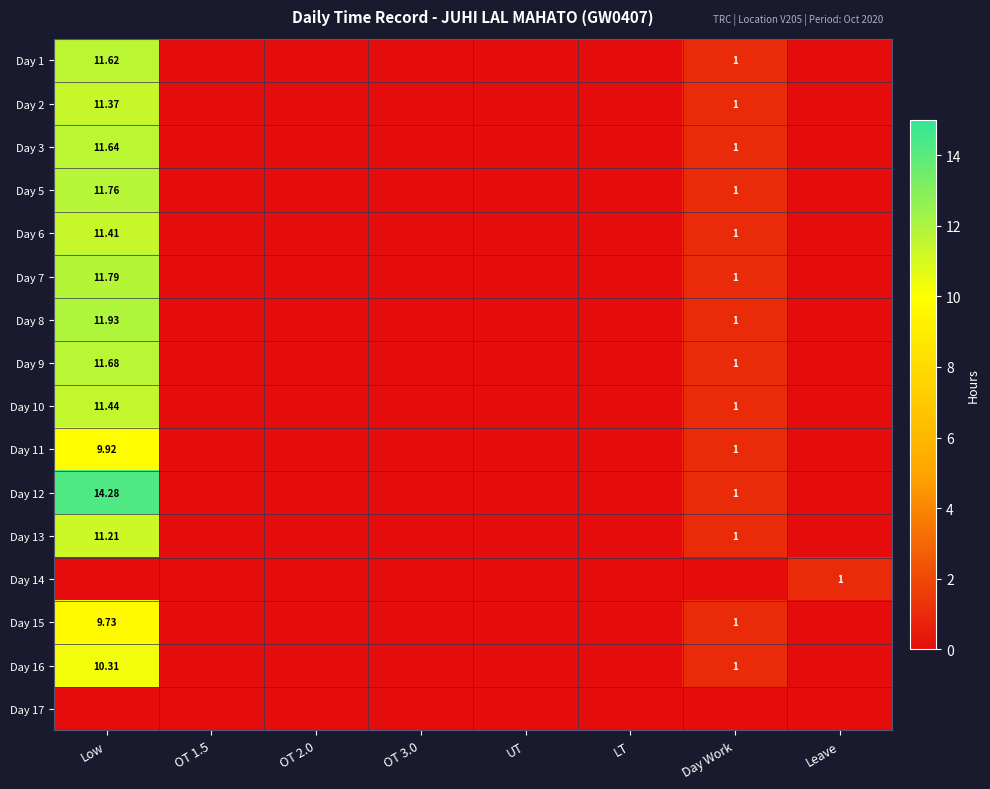

The value of Day 8 at LT is 5.8. True or false?

False